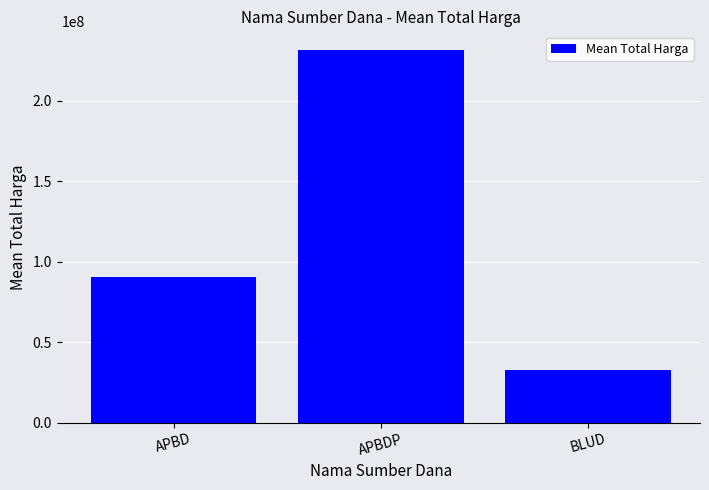

Does the chart contain stacked bars?

No